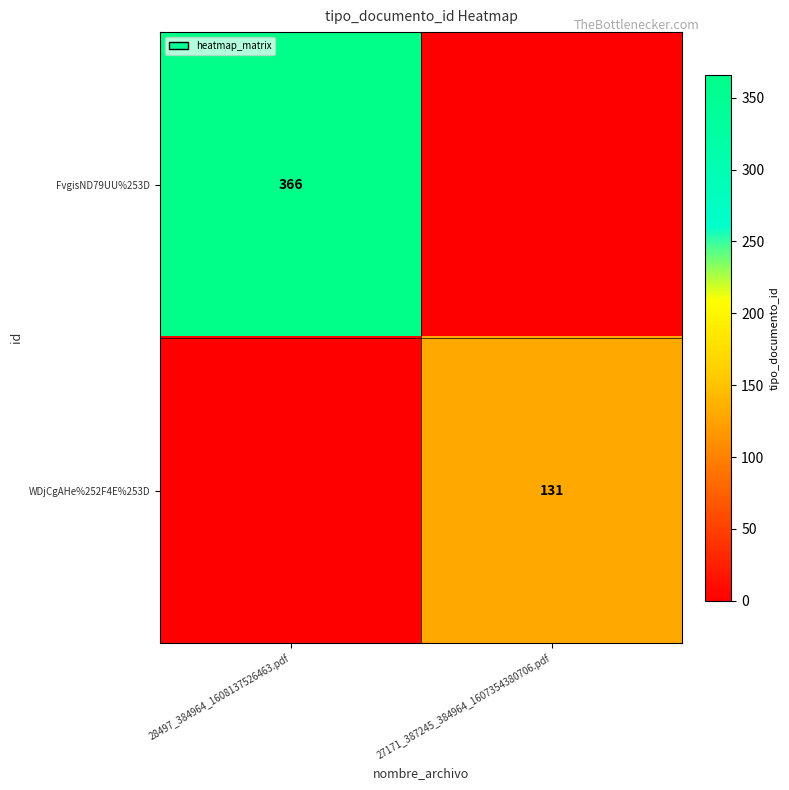

The value of FvgisND79UU%253D at 28497_384964_1608137526463.pdf is 366. True or false?

True